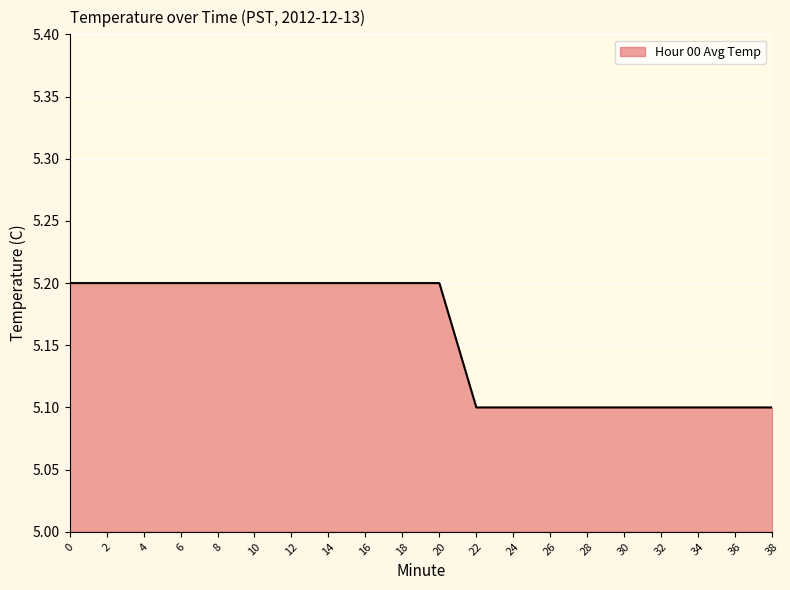

Reading right to left, transcribe all the data shown in this chart.

38=5.1	36=5.1	34=5.1	32=5.1	30=5.1	28=5.1	26=5.1	24=5.1	22=5.1	20=5.2	18=5.2	16=5.2	14=5.2	12=5.2	10=5.2	8=5.2	6=5.2	4=5.2	2=5.2	0=5.2